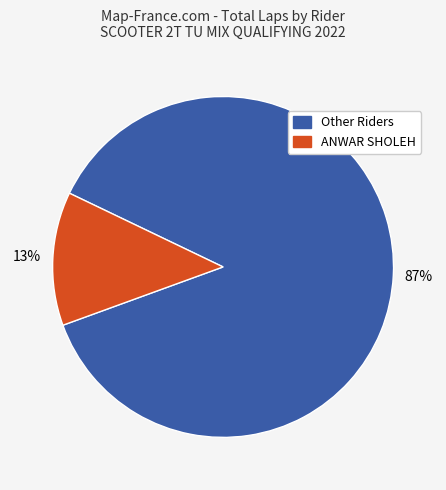

How many segments does this pie chart have?

2